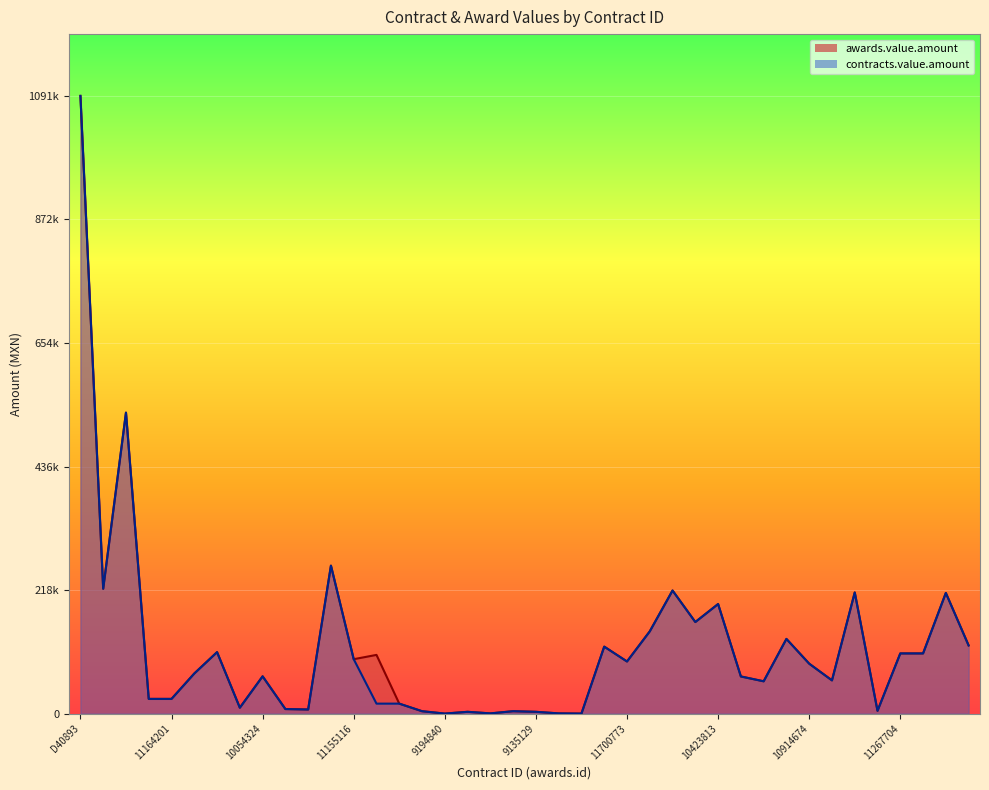

Is it true that contracts.value.amount equals 106293.1 at 11267704?

True